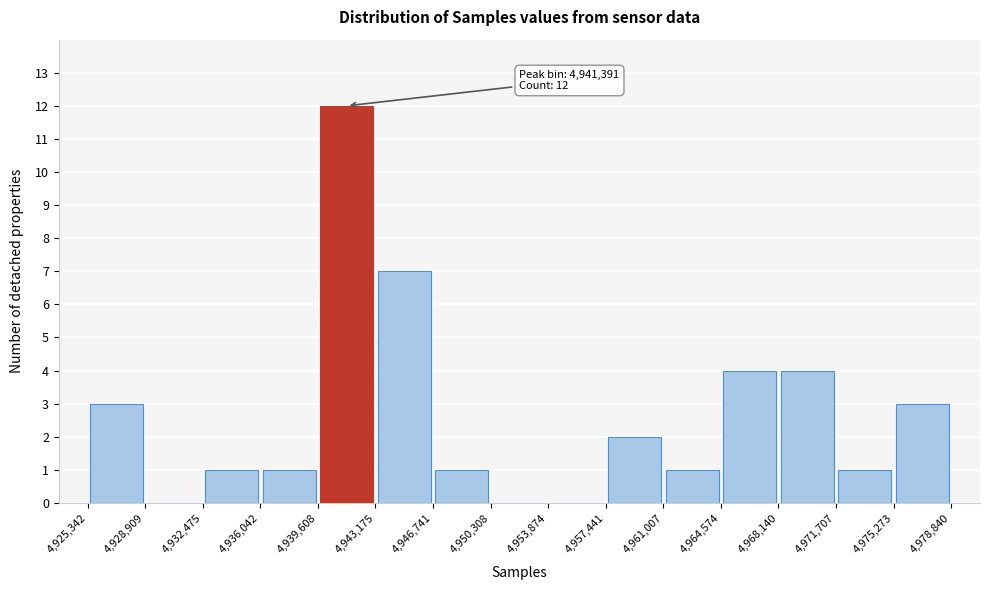

Which range on the x-axis has the tallest bar?

4,939,608 to 4,943,175